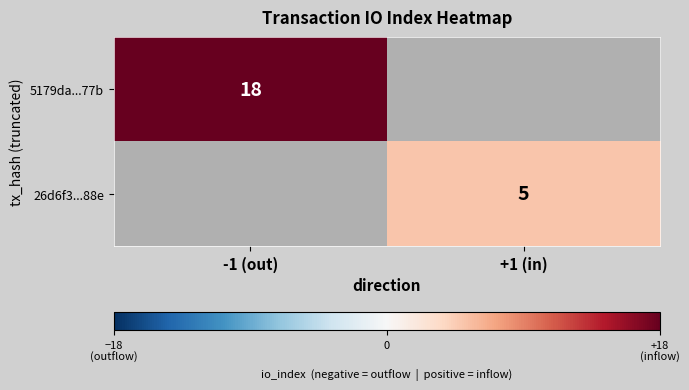

Is it true that 26d6f3...88e equals 8 at +1 (in)?

False